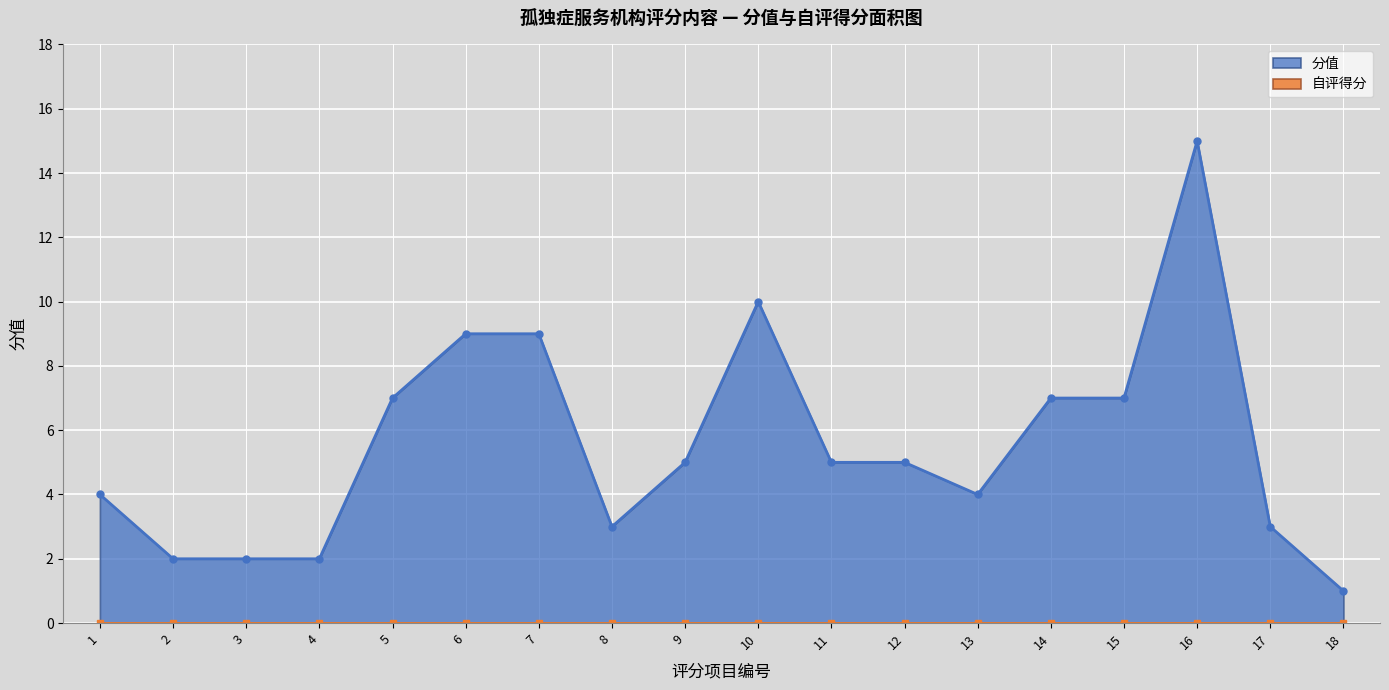

Reading right to left, transcribe all the data shown in this chart.

18=1	17=3	16=15	15=7	14=7	13=4	12=5	11=5	10=10	9=5	8=3	7=9	6=9	5=7	4=2	3=2	2=2	1=4